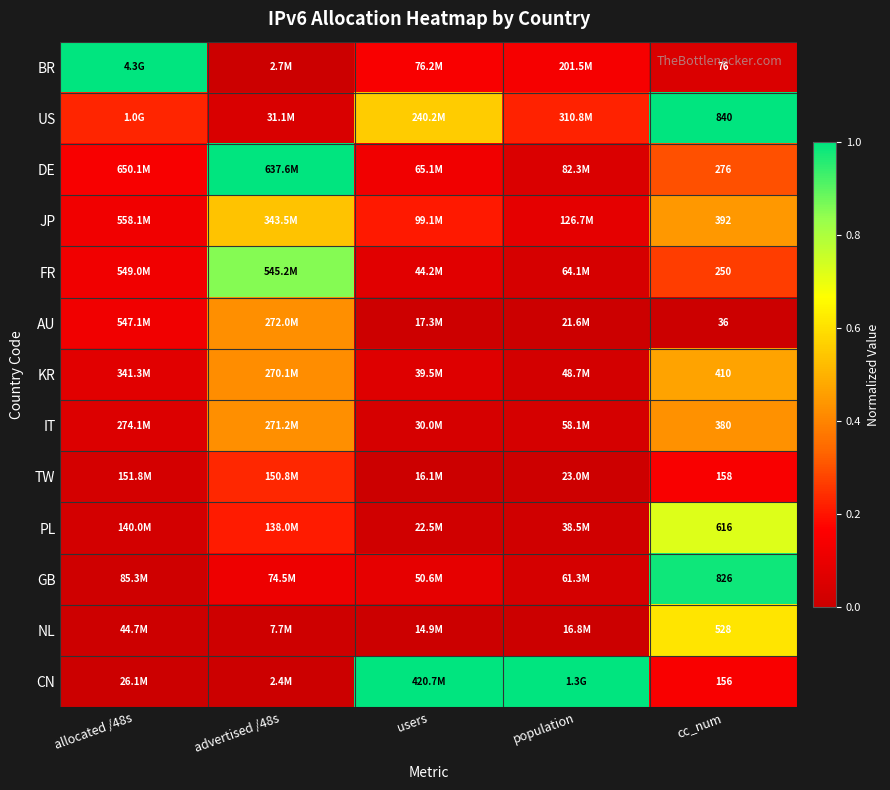

The value of KR at cc_num is 0.6. True or false?

False